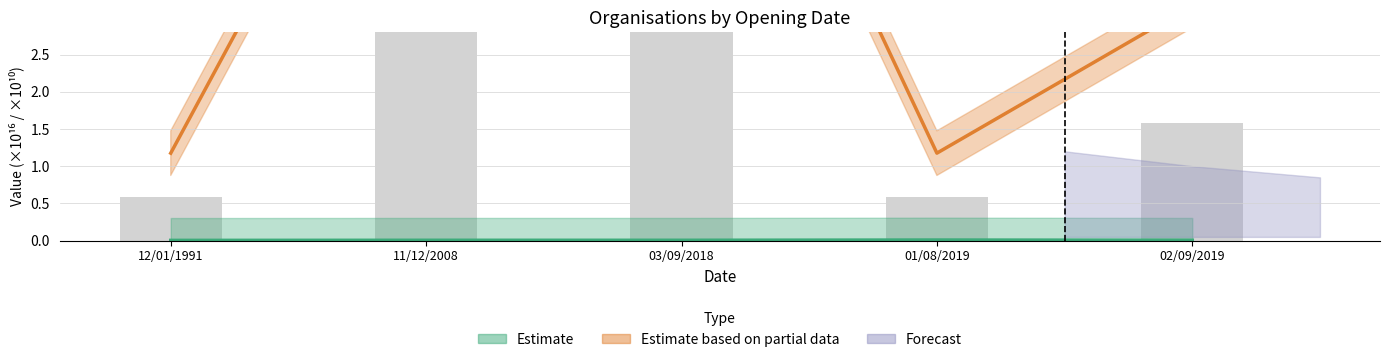

Reading right to left, what are all the values shown in this chart?

02/09/2019=1.6	01/08/2019=0.6	03/09/2018=4.2	11/12/2008=3.8	12/01/1991=0.6